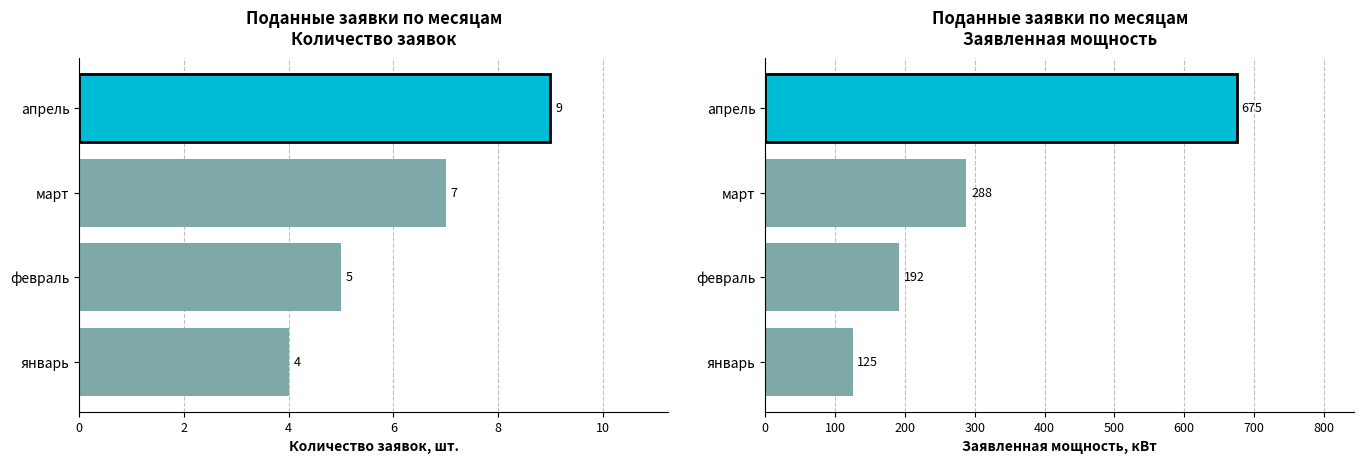

What is the value of the Количество заявок, шт. bar at the 3rd from the left?

7